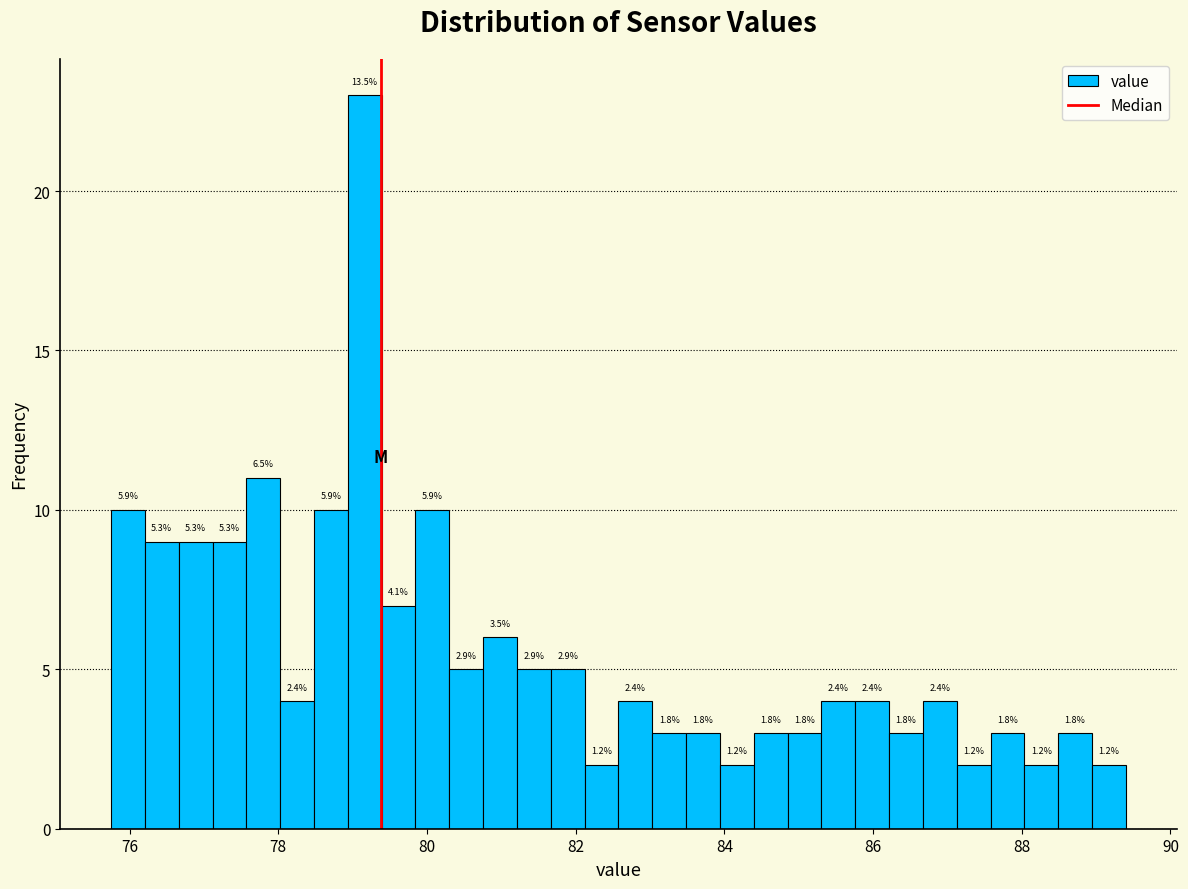

Around what value on the x-axis is the tallest bar? Give the approximate position of its centre, as read against the axis.

79.2